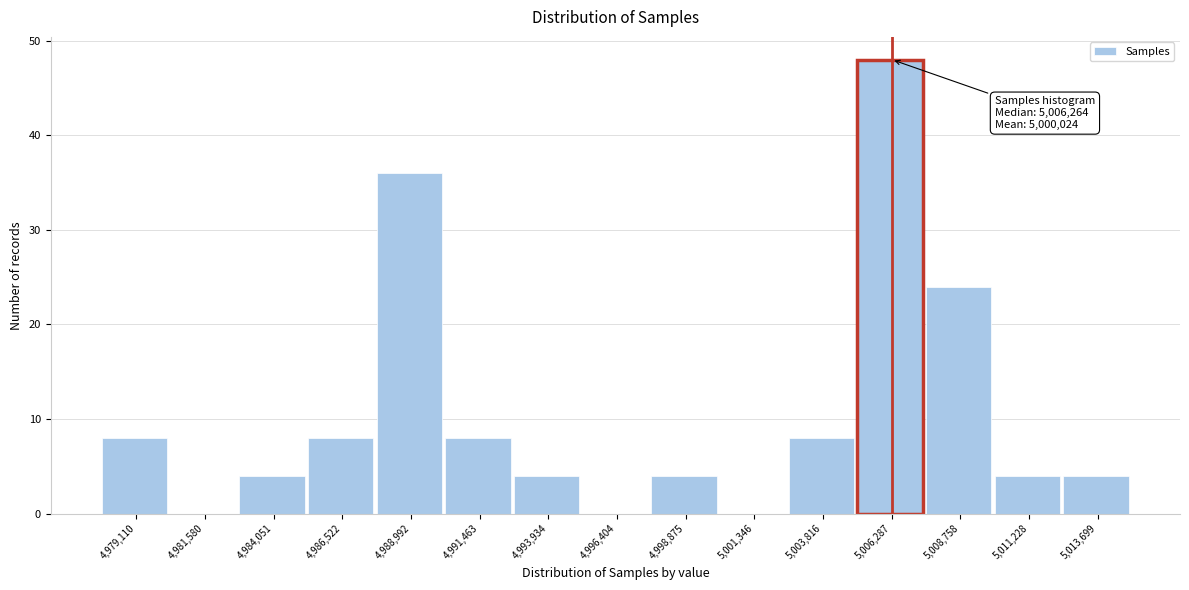

Reading left to right, list all the values displayed in this chart.

4,979,110=8	4,981,580=0	4,984,051=4	4,986,522=8	4,988,992=36	4,991,463=8	4,993,934=4	4,996,404=0	4,998,875=4	5,001,346=0	5,003,816=8	5,006,287=48	5,008,758=24	5,011,228=4	5,013,699=4